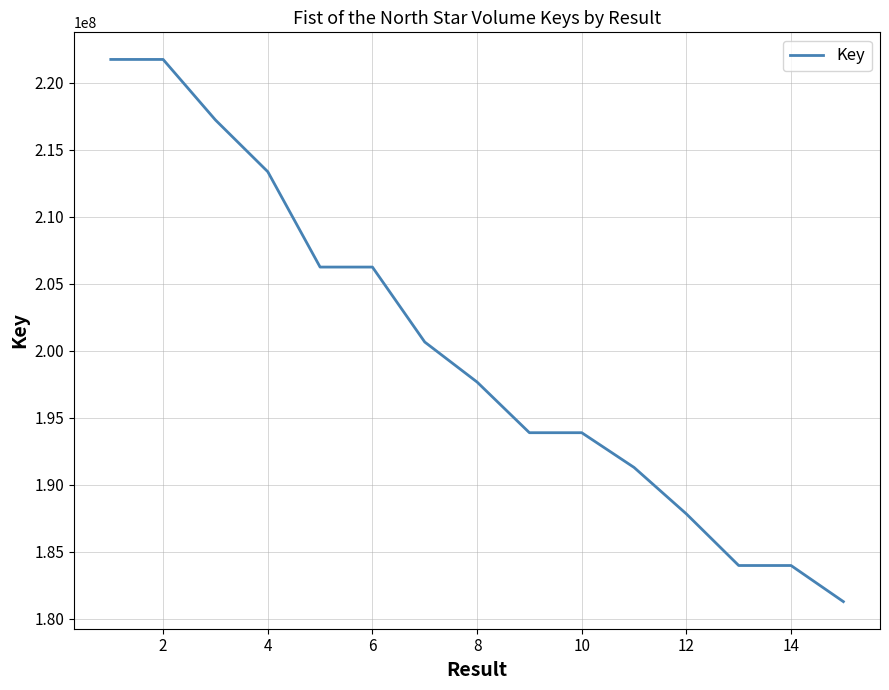

What is the difference between the maximum and minimum values?

40436013